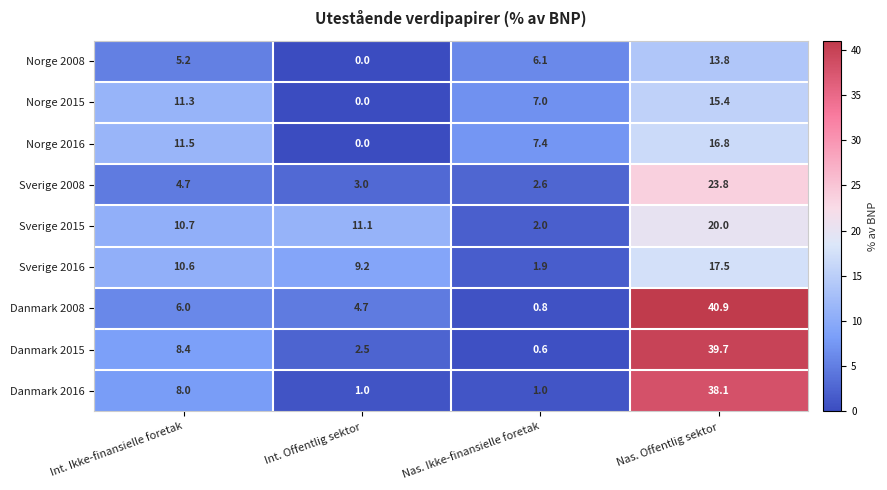

What is the difference between the highest and lowest values at Int. Offentlig sektor?

11.1